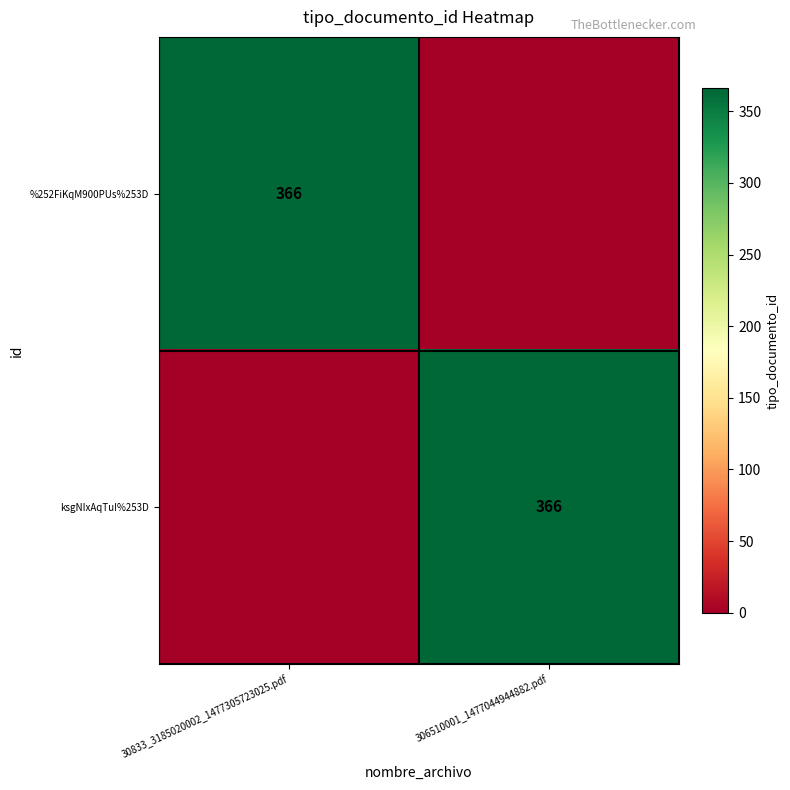

The %252FiKqM900PUs%253D series shows 366 at 30833_3185020002_1477305723025.pdf. True or false?

True